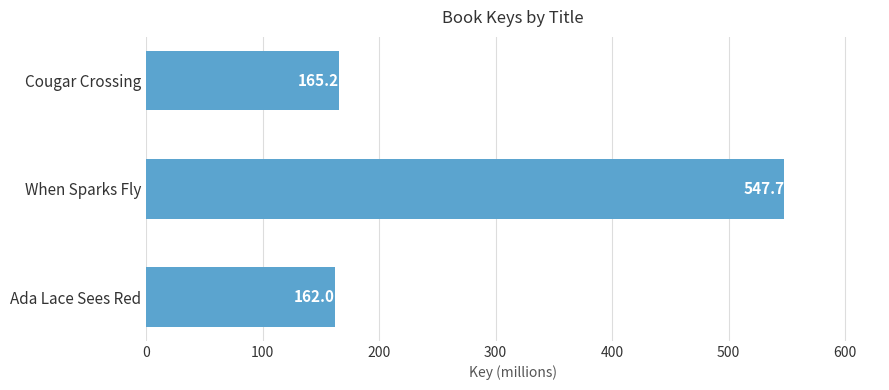

The chart shows a value of 817.9 at When Sparks Fly. True or false?

False